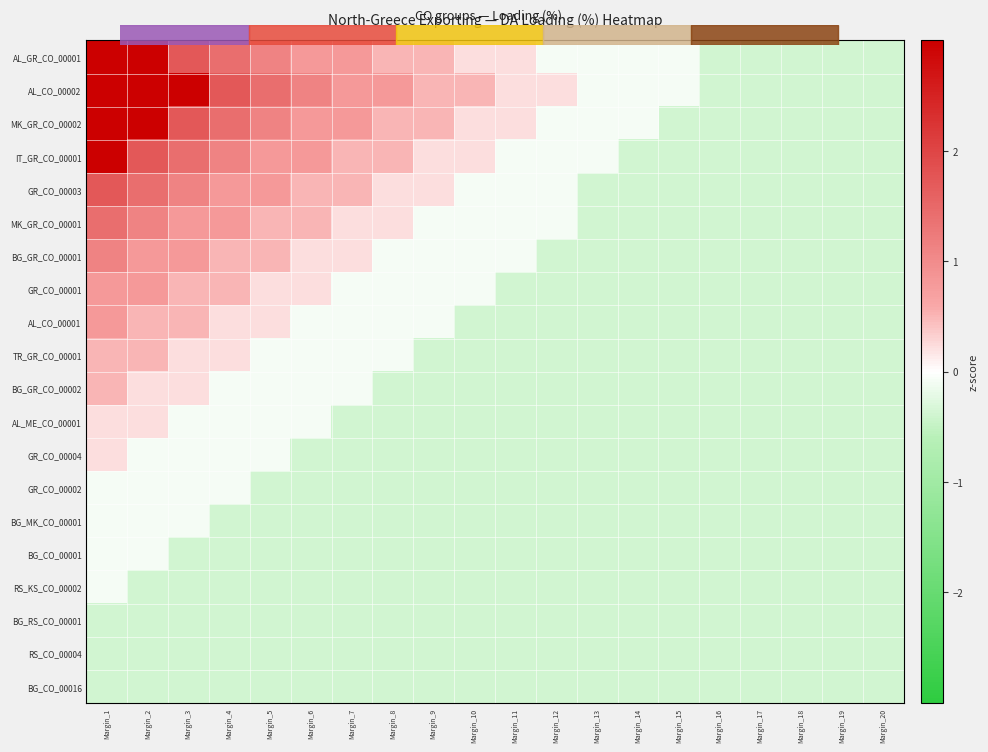

Reading right to left, transcribe all the data shown in this chart.

AL_GR_CO_00001: Margin_20=-0.4	Margin_19=-0.4	Margin_18=-0.4	Margin_17=-0.4	Margin_16=-0.4	Margin_15=-0.1	Margin_14=-0.1	Margin_13=-0.1	Margin_12=-0.1	Margin_11=0.2	Margin_10=0.2	Margin_9=0.5	Margin_8=0.5	Margin_7=0.8	Margin_6=0.8	Margin_5=1.1	Margin_4=1.4	Margin_3=1.7	Margin_2=7.4	Margin_1=7.4
AL_CO_00002: Margin_20=-0.4	Margin_19=-0.4	Margin_18=-0.4	Margin_17=-0.4	Margin_16=-0.4	Margin_15=-0.1	Margin_14=-0.1	Margin_13=-0.1	Margin_12=0.2	Margin_11=0.2	Margin_10=0.5	Margin_9=0.5	Margin_8=0.8	Margin_7=0.8	Margin_6=1.1	Margin_5=1.4	Margin_4=1.7	Margin_3=5.0	Margin_2=6.2	Margin_1=6.5
MK_GR_CO_00002: Margin_20=-0.4	Margin_19=-0.4	Margin_18=-0.4	Margin_17=-0.4	Margin_16=-0.4	Margin_15=-0.4	Margin_14=-0.1	Margin_13=-0.1	Margin_12=-0.1	Margin_11=0.2	Margin_10=0.2	Margin_9=0.5	Margin_8=0.5	Margin_7=0.8	Margin_6=0.8	Margin_5=1.1	Margin_4=1.4	Margin_3=1.7	Margin_2=5.0	Margin_1=6.2
IT_GR_CO_00001: Margin_20=-0.4	Margin_19=-0.4	Margin_18=-0.4	Margin_17=-0.4	Margin_16=-0.4	Margin_15=-0.4	Margin_14=-0.4	Margin_13=-0.1	Margin_12=-0.1	Margin_11=-0.1	Margin_10=0.2	Margin_9=0.2	Margin_8=0.5	Margin_7=0.5	Margin_6=0.8	Margin_5=0.8	Margin_4=1.1	Margin_3=1.4	Margin_2=1.7	Margin_1=5.0
GR_CO_00003: Margin_20=-0.4	Margin_19=-0.4	Margin_18=-0.4	Margin_17=-0.4	Margin_16=-0.4	Margin_15=-0.4	Margin_14=-0.4	Margin_13=-0.4	Margin_12=-0.1	Margin_11=-0.1	Margin_10=-0.1	Margin_9=0.2	Margin_8=0.2	Margin_7=0.5	Margin_6=0.5	Margin_5=0.8	Margin_4=0.8	Margin_3=1.1	Margin_2=1.4	Margin_1=1.7
MK_GR_CO_00001: Margin_20=-0.4	Margin_19=-0.4	Margin_18=-0.4	Margin_17=-0.4	Margin_16=-0.4	Margin_15=-0.4	Margin_14=-0.4	Margin_13=-0.4	Margin_12=-0.1	Margin_11=-0.1	Margin_10=-0.1	Margin_9=-0.1	Margin_8=0.2	Margin_7=0.2	Margin_6=0.5	Margin_5=0.5	Margin_4=0.8	Margin_3=0.8	Margin_2=1.1	Margin_1=1.4
BG_GR_CO_00001: Margin_20=-0.4	Margin_19=-0.4	Margin_18=-0.4	Margin_17=-0.4	Margin_16=-0.4	Margin_15=-0.4	Margin_14=-0.4	Margin_13=-0.4	Margin_12=-0.4	Margin_11=-0.1	Margin_10=-0.1	Margin_9=-0.1	Margin_8=-0.1	Margin_7=0.2	Margin_6=0.2	Margin_5=0.5	Margin_4=0.5	Margin_3=0.8	Margin_2=0.8	Margin_1=1.1
GR_CO_00001: Margin_20=-0.4	Margin_19=-0.4	Margin_18=-0.4	Margin_17=-0.4	Margin_16=-0.4	Margin_15=-0.4	Margin_14=-0.4	Margin_13=-0.4	Margin_12=-0.4	Margin_11=-0.4	Margin_10=-0.1	Margin_9=-0.1	Margin_8=-0.1	Margin_7=-0.1	Margin_6=0.2	Margin_5=0.2	Margin_4=0.5	Margin_3=0.5	Margin_2=0.8	Margin_1=0.8
AL_CO_00001: Margin_20=-0.4	Margin_19=-0.4	Margin_18=-0.4	Margin_17=-0.4	Margin_16=-0.4	Margin_15=-0.4	Margin_14=-0.4	Margin_13=-0.4	Margin_12=-0.4	Margin_11=-0.4	Margin_10=-0.4	Margin_9=-0.1	Margin_8=-0.1	Margin_7=-0.1	Margin_6=-0.1	Margin_5=0.2	Margin_4=0.2	Margin_3=0.5	Margin_2=0.5	Margin_1=0.8
TR_GR_CO_00001: Margin_20=-0.4	Margin_19=-0.4	Margin_18=-0.4	Margin_17=-0.4	Margin_16=-0.4	Margin_15=-0.4	Margin_14=-0.4	Margin_13=-0.4	Margin_12=-0.4	Margin_11=-0.4	Margin_10=-0.4	Margin_9=-0.4	Margin_8=-0.1	Margin_7=-0.1	Margin_6=-0.1	Margin_5=-0.1	Margin_4=0.2	Margin_3=0.2	Margin_2=0.5	Margin_1=0.5
BG_GR_CO_00002: Margin_20=-0.4	Margin_19=-0.4	Margin_18=-0.4	Margin_17=-0.4	Margin_16=-0.4	Margin_15=-0.4	Margin_14=-0.4	Margin_13=-0.4	Margin_12=-0.4	Margin_11=-0.4	Margin_10=-0.4	Margin_9=-0.4	Margin_8=-0.4	Margin_7=-0.1	Margin_6=-0.1	Margin_5=-0.1	Margin_4=-0.1	Margin_3=0.2	Margin_2=0.2	Margin_1=0.5
AL_ME_CO_00001: Margin_20=-0.4	Margin_19=-0.4	Margin_18=-0.4	Margin_17=-0.4	Margin_16=-0.4	Margin_15=-0.4	Margin_14=-0.4	Margin_13=-0.4	Margin_12=-0.4	Margin_11=-0.4	Margin_10=-0.4	Margin_9=-0.4	Margin_8=-0.4	Margin_7=-0.4	Margin_6=-0.1	Margin_5=-0.1	Margin_4=-0.1	Margin_3=-0.1	Margin_2=0.2	Margin_1=0.2
GR_CO_00004: Margin_20=-0.4	Margin_19=-0.4	Margin_18=-0.4	Margin_17=-0.4	Margin_16=-0.4	Margin_15=-0.4	Margin_14=-0.4	Margin_13=-0.4	Margin_12=-0.4	Margin_11=-0.4	Margin_10=-0.4	Margin_9=-0.4	Margin_8=-0.4	Margin_7=-0.4	Margin_6=-0.4	Margin_5=-0.1	Margin_4=-0.1	Margin_3=-0.1	Margin_2=-0.1	Margin_1=0.2
GR_CO_00002: Margin_20=-0.4	Margin_19=-0.4	Margin_18=-0.4	Margin_17=-0.4	Margin_16=-0.4	Margin_15=-0.4	Margin_14=-0.4	Margin_13=-0.4	Margin_12=-0.4	Margin_11=-0.4	Margin_10=-0.4	Margin_9=-0.4	Margin_8=-0.4	Margin_7=-0.4	Margin_6=-0.4	Margin_5=-0.4	Margin_4=-0.1	Margin_3=-0.1	Margin_2=-0.1	Margin_1=-0.1
BG_MK_CO_00001: Margin_20=-0.4	Margin_19=-0.4	Margin_18=-0.4	Margin_17=-0.4	Margin_16=-0.4	Margin_15=-0.4	Margin_14=-0.4	Margin_13=-0.4	Margin_12=-0.4	Margin_11=-0.4	Margin_10=-0.4	Margin_9=-0.4	Margin_8=-0.4	Margin_7=-0.4	Margin_6=-0.4	Margin_5=-0.4	Margin_4=-0.4	Margin_3=-0.1	Margin_2=-0.1	Margin_1=-0.1
BG_CO_00001: Margin_20=-0.4	Margin_19=-0.4	Margin_18=-0.4	Margin_17=-0.4	Margin_16=-0.4	Margin_15=-0.4	Margin_14=-0.4	Margin_13=-0.4	Margin_12=-0.4	Margin_11=-0.4	Margin_10=-0.4	Margin_9=-0.4	Margin_8=-0.4	Margin_7=-0.4	Margin_6=-0.4	Margin_5=-0.4	Margin_4=-0.4	Margin_3=-0.4	Margin_2=-0.1	Margin_1=-0.1
RS_KS_CO_00002: Margin_20=-0.4	Margin_19=-0.4	Margin_18=-0.4	Margin_17=-0.4	Margin_16=-0.4	Margin_15=-0.4	Margin_14=-0.4	Margin_13=-0.4	Margin_12=-0.4	Margin_11=-0.4	Margin_10=-0.4	Margin_9=-0.4	Margin_8=-0.4	Margin_7=-0.4	Margin_6=-0.4	Margin_5=-0.4	Margin_4=-0.4	Margin_3=-0.4	Margin_2=-0.4	Margin_1=-0.1
BG_RS_CO_00001: Margin_20=-0.4	Margin_19=-0.4	Margin_18=-0.4	Margin_17=-0.4	Margin_16=-0.4	Margin_15=-0.4	Margin_14=-0.4	Margin_13=-0.4	Margin_12=-0.4	Margin_11=-0.4	Margin_10=-0.4	Margin_9=-0.4	Margin_8=-0.4	Margin_7=-0.4	Margin_6=-0.4	Margin_5=-0.4	Margin_4=-0.4	Margin_3=-0.4	Margin_2=-0.4	Margin_1=-0.4
RS_CO_00004: Margin_20=-0.4	Margin_19=-0.4	Margin_18=-0.4	Margin_17=-0.4	Margin_16=-0.4	Margin_15=-0.4	Margin_14=-0.4	Margin_13=-0.4	Margin_12=-0.4	Margin_11=-0.4	Margin_10=-0.4	Margin_9=-0.4	Margin_8=-0.4	Margin_7=-0.4	Margin_6=-0.4	Margin_5=-0.4	Margin_4=-0.4	Margin_3=-0.4	Margin_2=-0.4	Margin_1=-0.4
BG_CO_00016: Margin_20=-0.4	Margin_19=-0.4	Margin_18=-0.4	Margin_17=-0.4	Margin_16=-0.4	Margin_15=-0.4	Margin_14=-0.4	Margin_13=-0.4	Margin_12=-0.4	Margin_11=-0.4	Margin_10=-0.4	Margin_9=-0.4	Margin_8=-0.4	Margin_7=-0.4	Margin_6=-0.4	Margin_5=-0.4	Margin_4=-0.4	Margin_3=-0.4	Margin_2=-0.4	Margin_1=-0.4